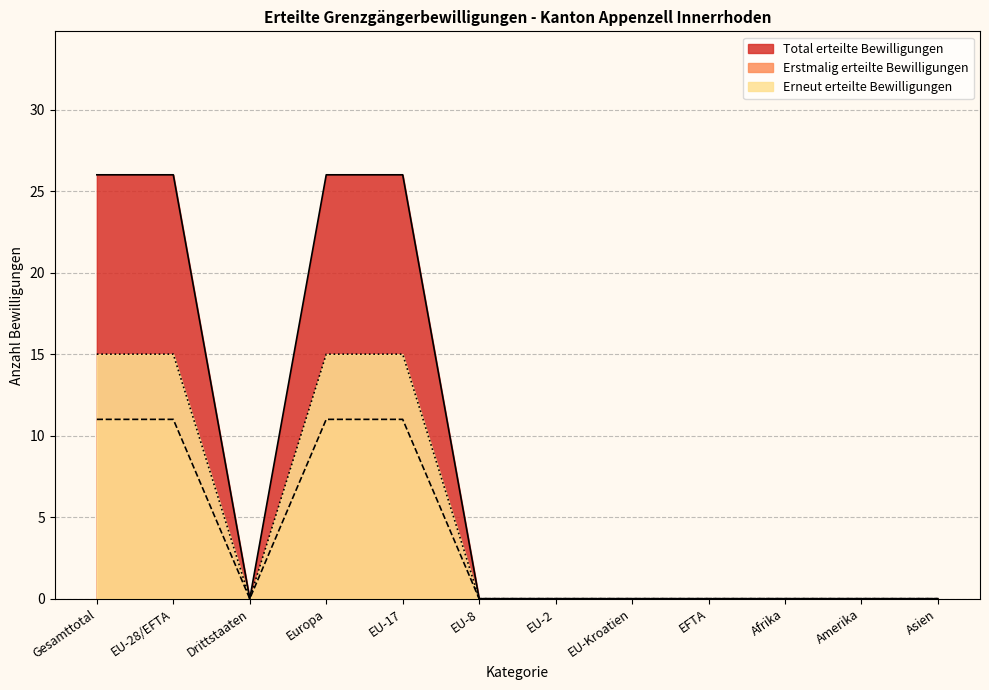

At which label does Erstmalig erteilte Bewilligungen reach its minimum?

Drittstaaten